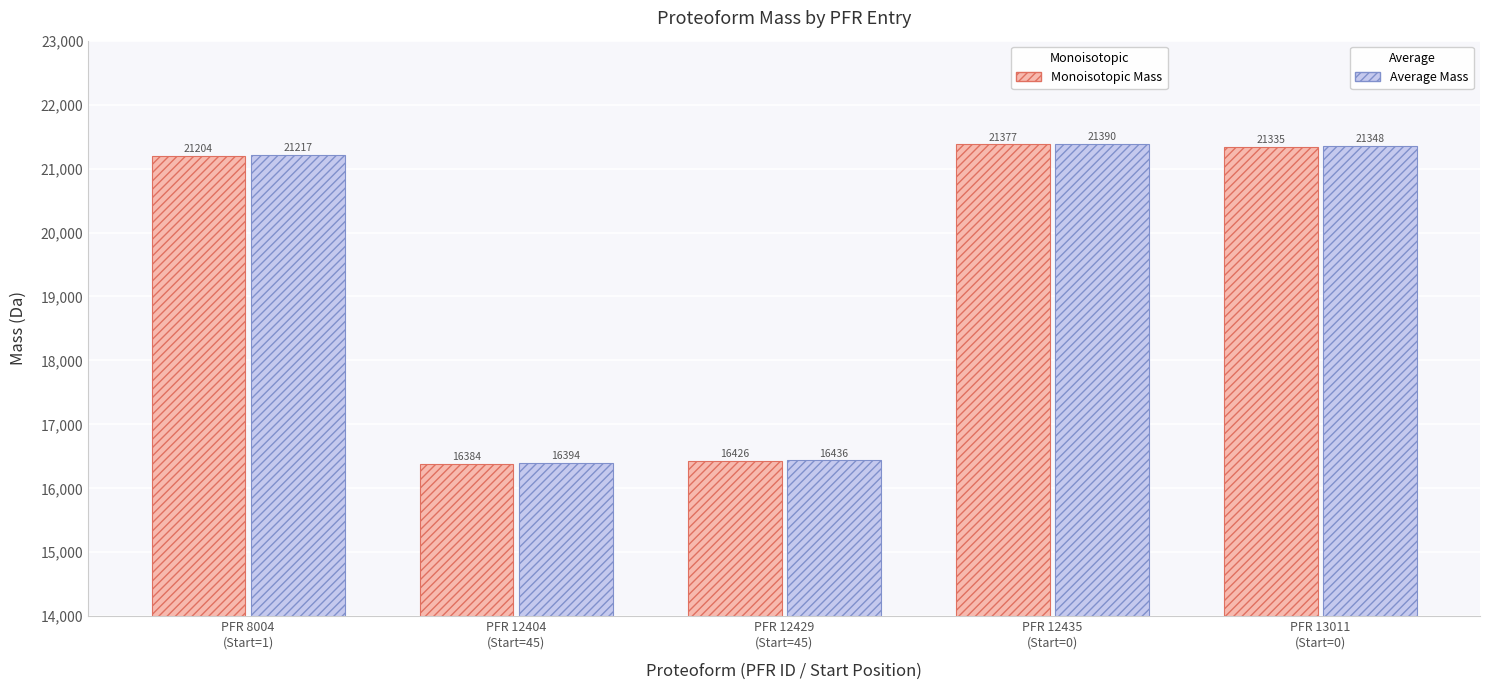

What is the greatest value displayed?

21390.2